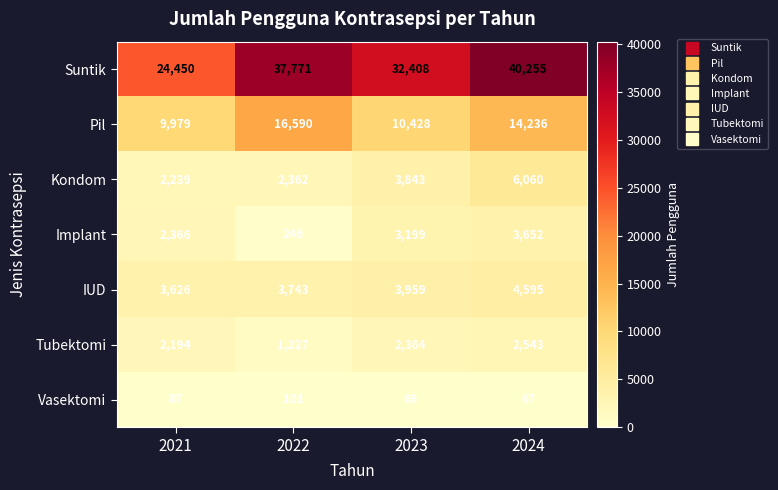

True or false: Vasektomi has a value of 39 at 2022.

False